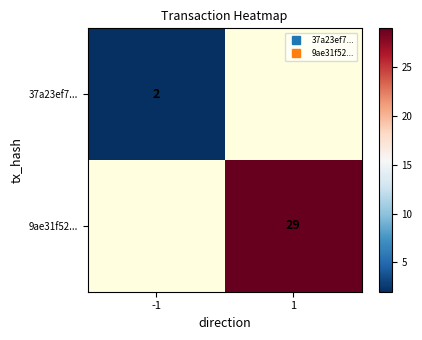

Which category has the highest value across all series?

1